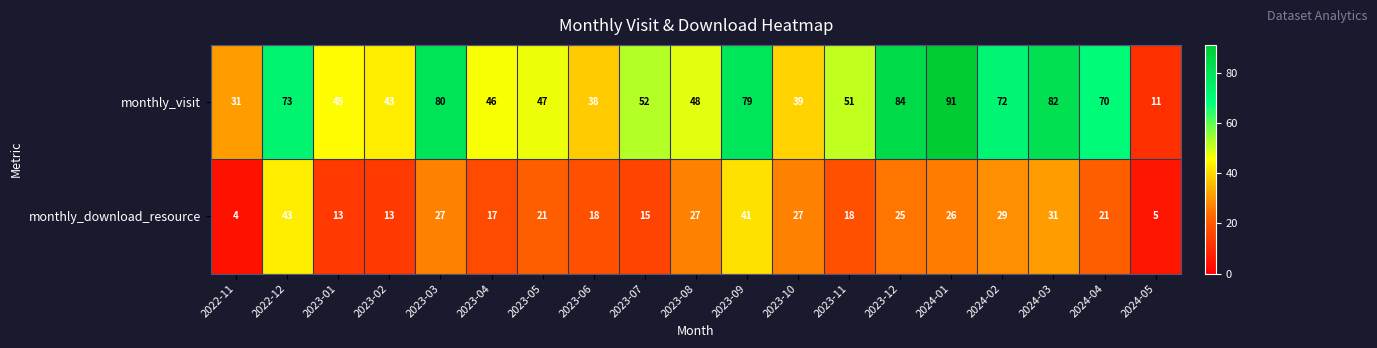

Which series has the largest total across all categories?

monthly_visit